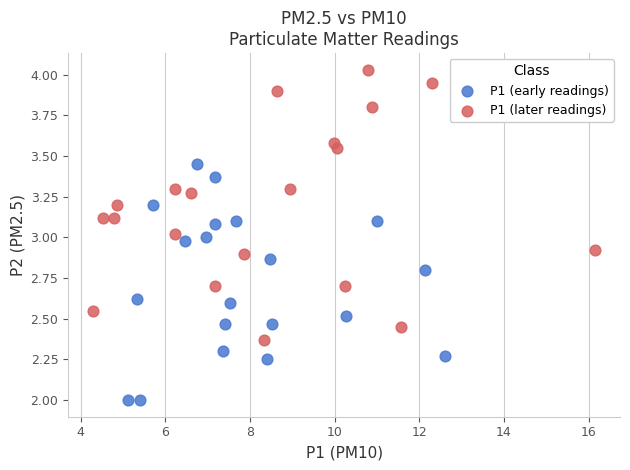

Which series contains the highest Y value?

P1 (later readings)